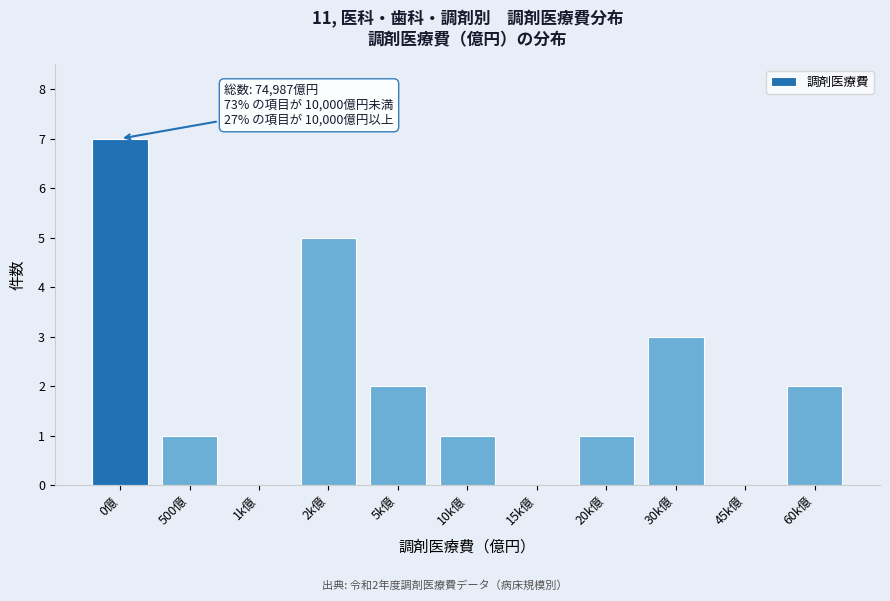

Reading left to right, extract all data points from this chart.

0億=7	500億=1	1k億=0	2k億=5	5k億=2	10k億=1	15k億=0	20k億=1	30k億=3	45k億=0	60k億=2